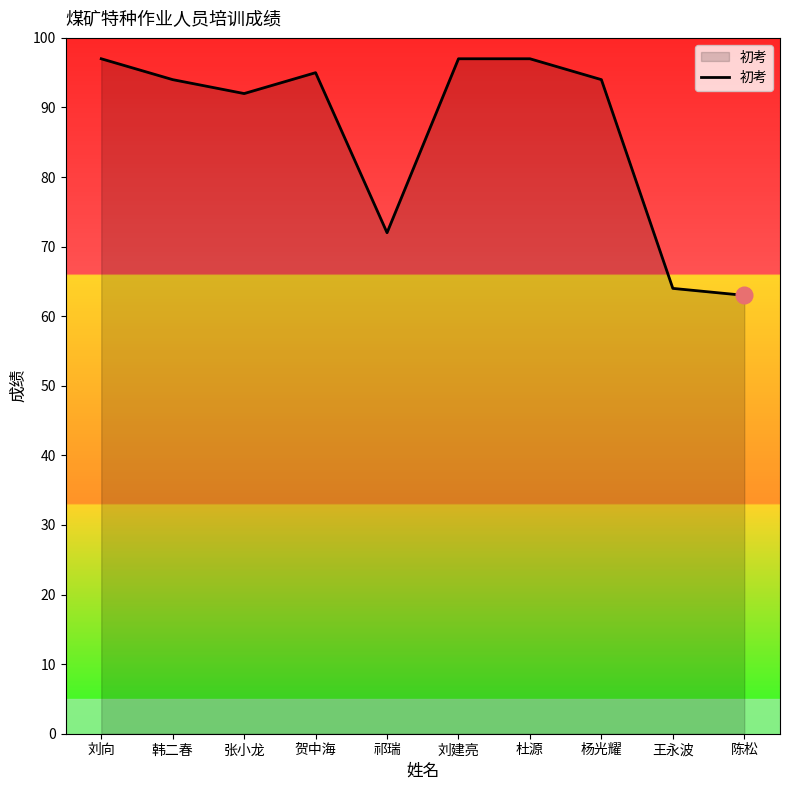

Where does the data first go above 94?

刘向